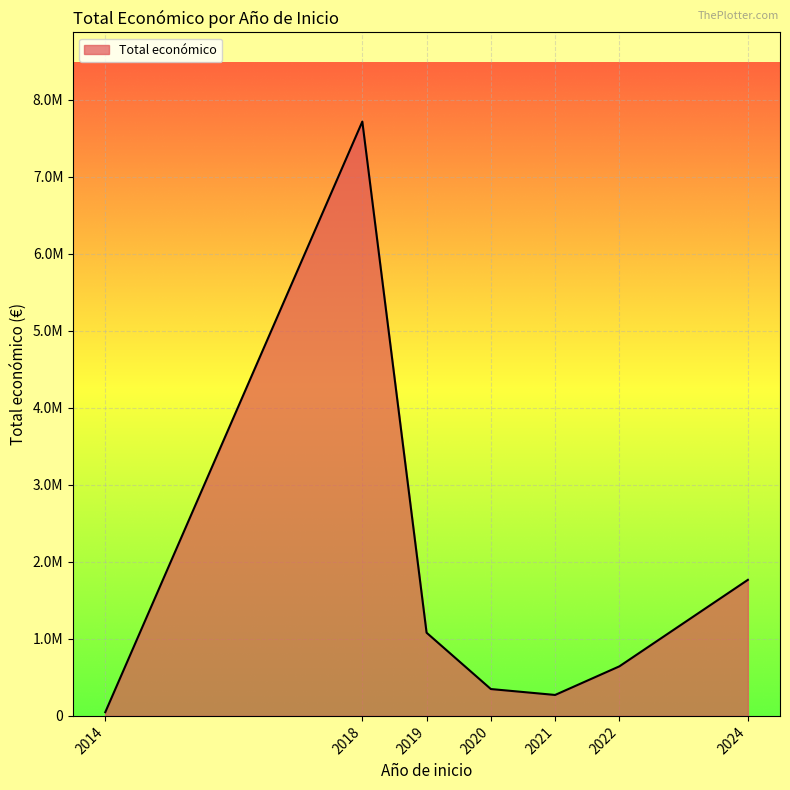

Which has a higher value, 2021 or 2024?

2024